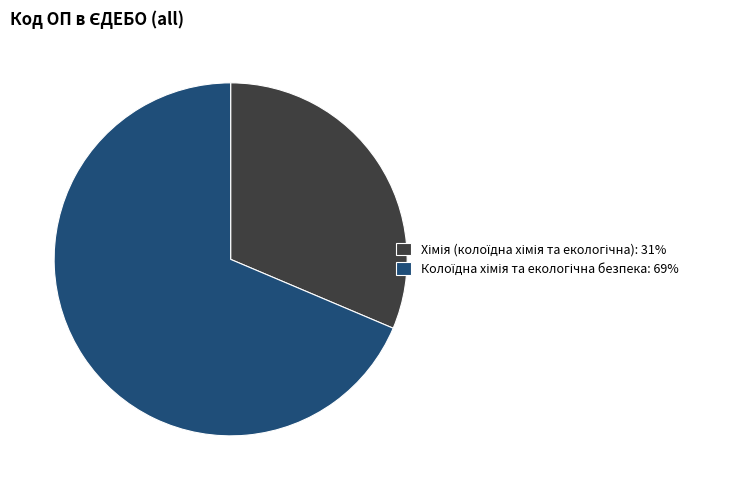

Is there any slice that represents more than half of the pie?

Yes